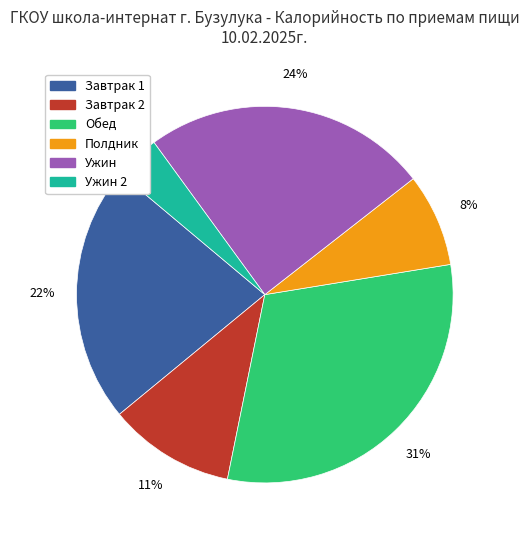

Is the sum of Обед and Полдник greater than half?

No